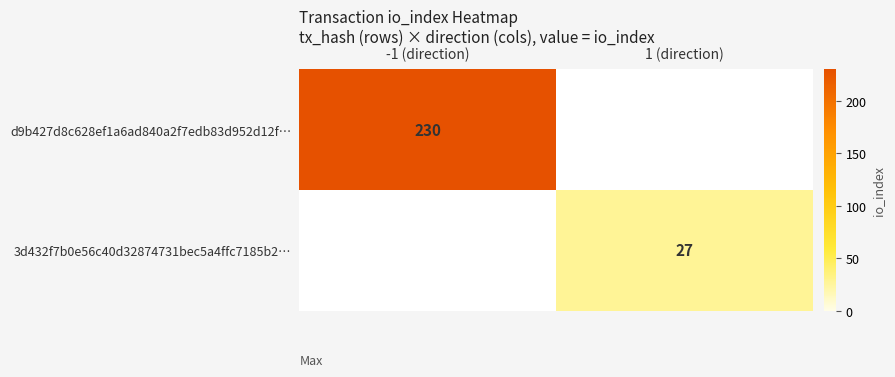

Is the value of d9b427d8c628ef1a6ad840a2f7edb83d952d12f… at -1 (direction) greater than the value of 3d432f7b0e56c40d32874731bec5a4ffc7185b2… at 1 (direction)?

Yes